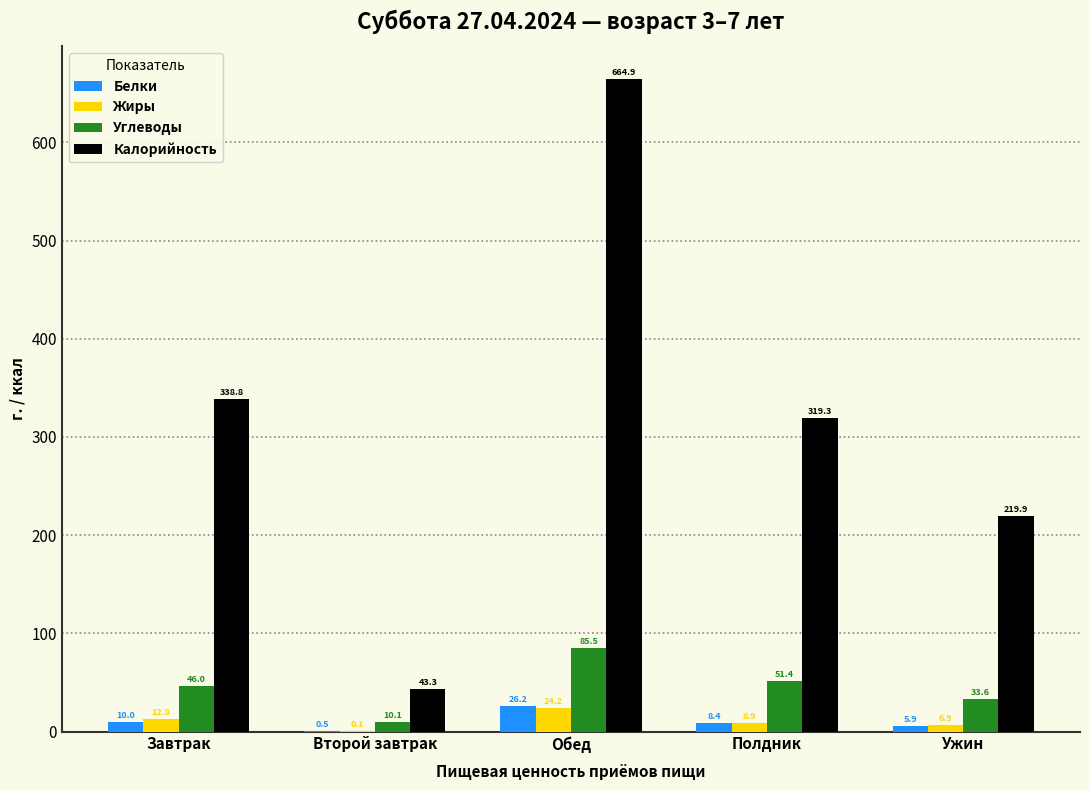

How many groups of bars are there?

5